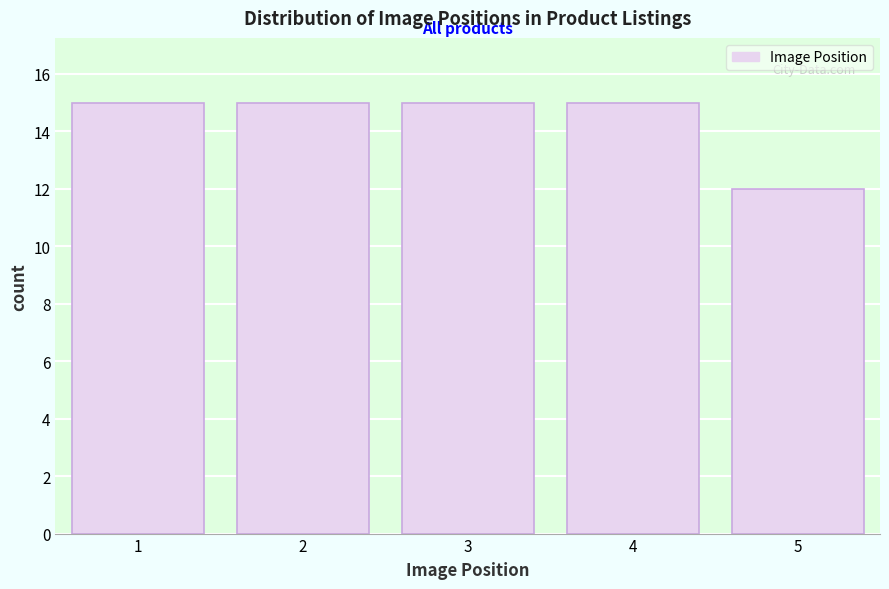

Reading left to right, extract all data points from this chart.

15	15	15	15	12